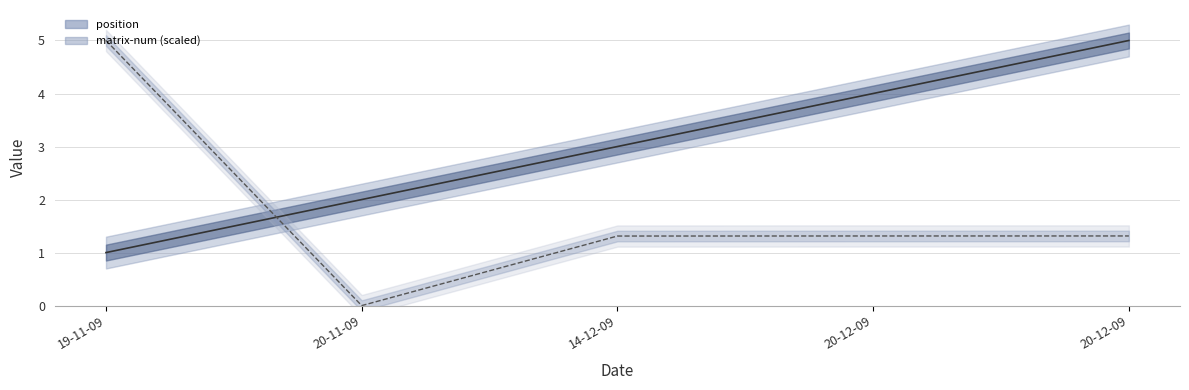

How many values in the matrix-num (line) series exceed 1?

4